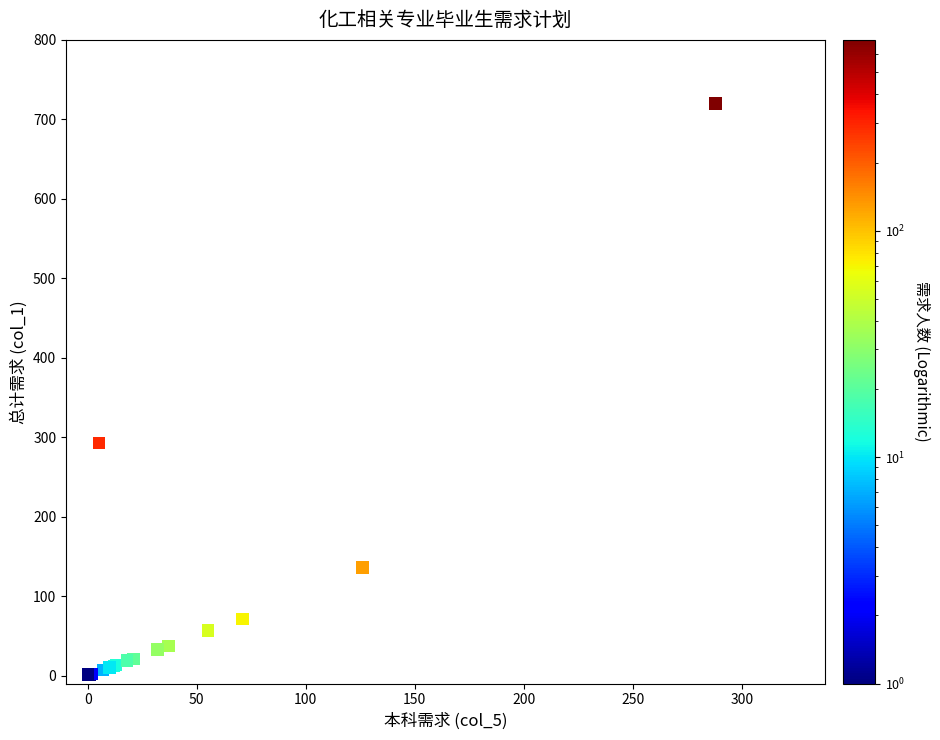

What Y value in the scatter plot is closest to 360?

293